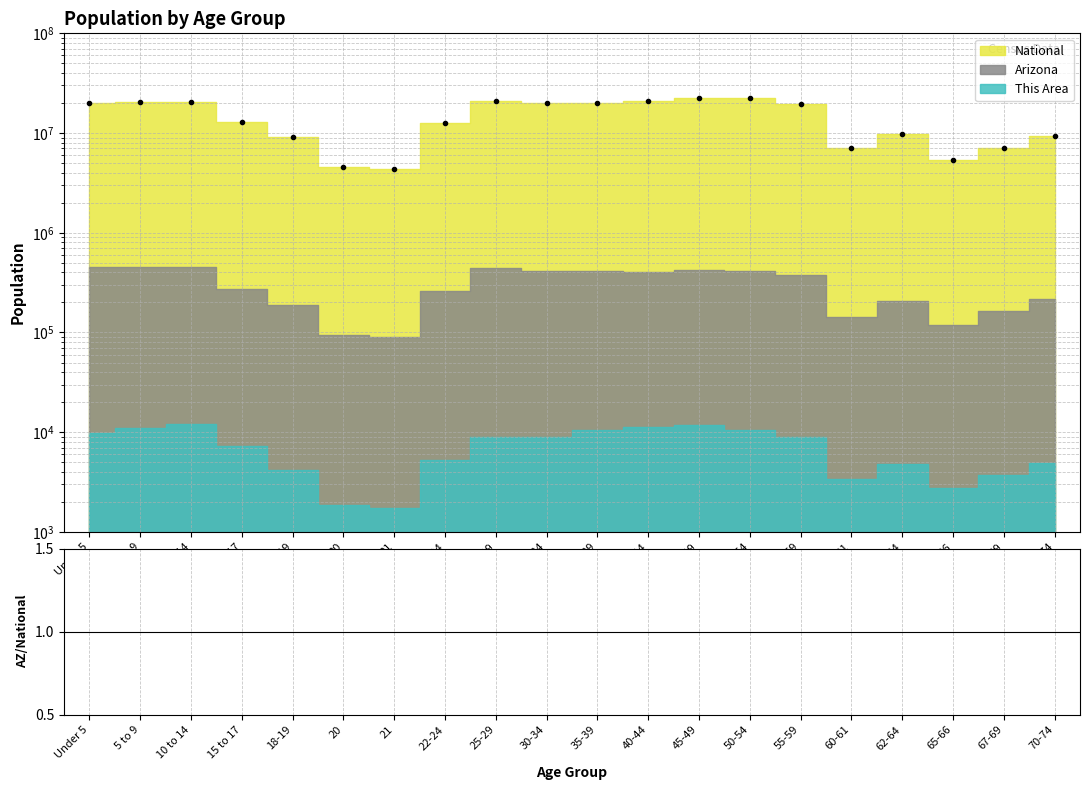

What is the label of the 7th point from the right?

50-54